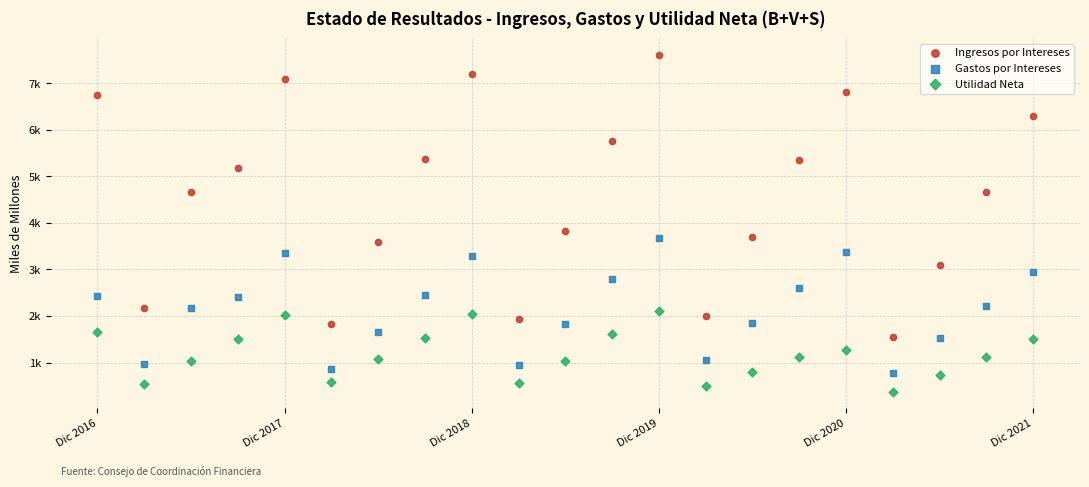

Which series has the largest Y range (max minus min)?

Ingresos por Intereses